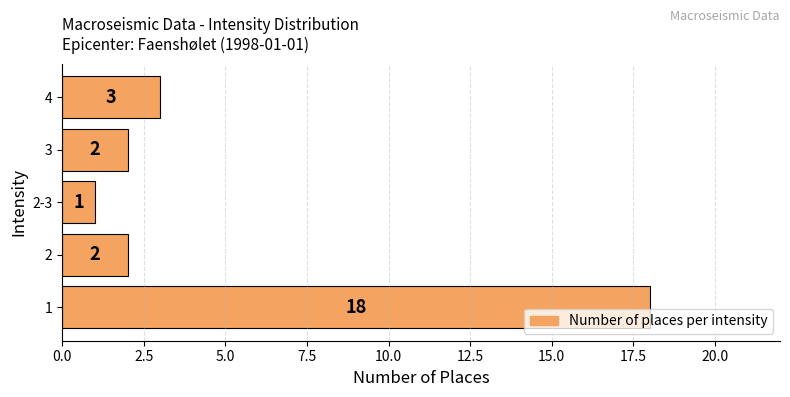

What is the smallest value displayed?

1